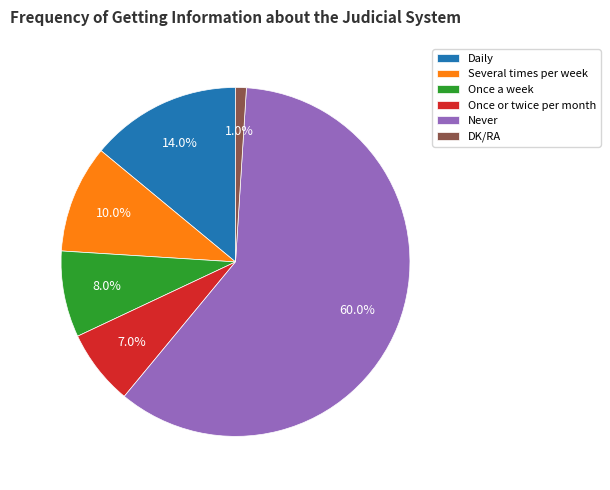

To the nearest percent, what is the difference between the Several times per week and Never slice percentages?

50%